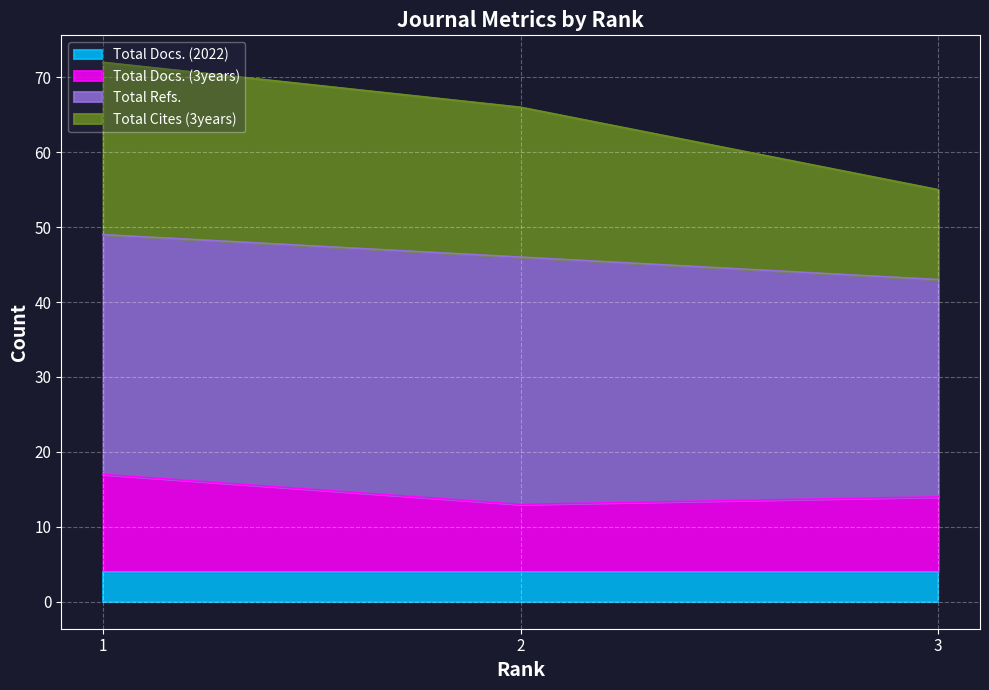

At which label is Total Docs. (3years) closest to 15?

3